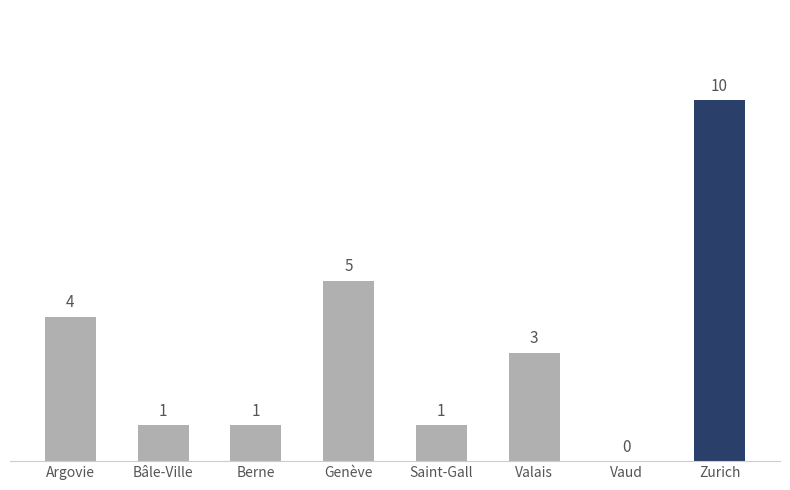

The chart shows a value of 6 at Vaud. True or false?

False